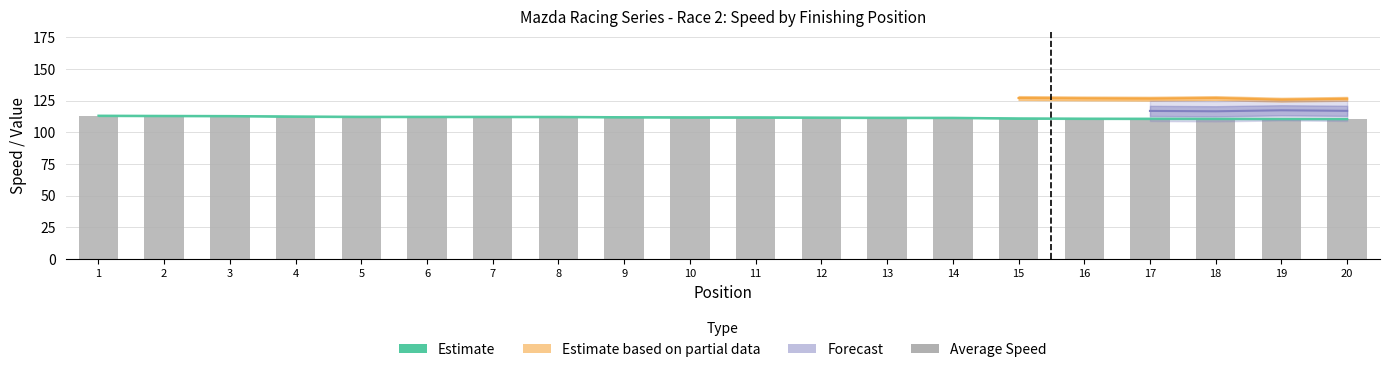

How many bars are there in total?

20